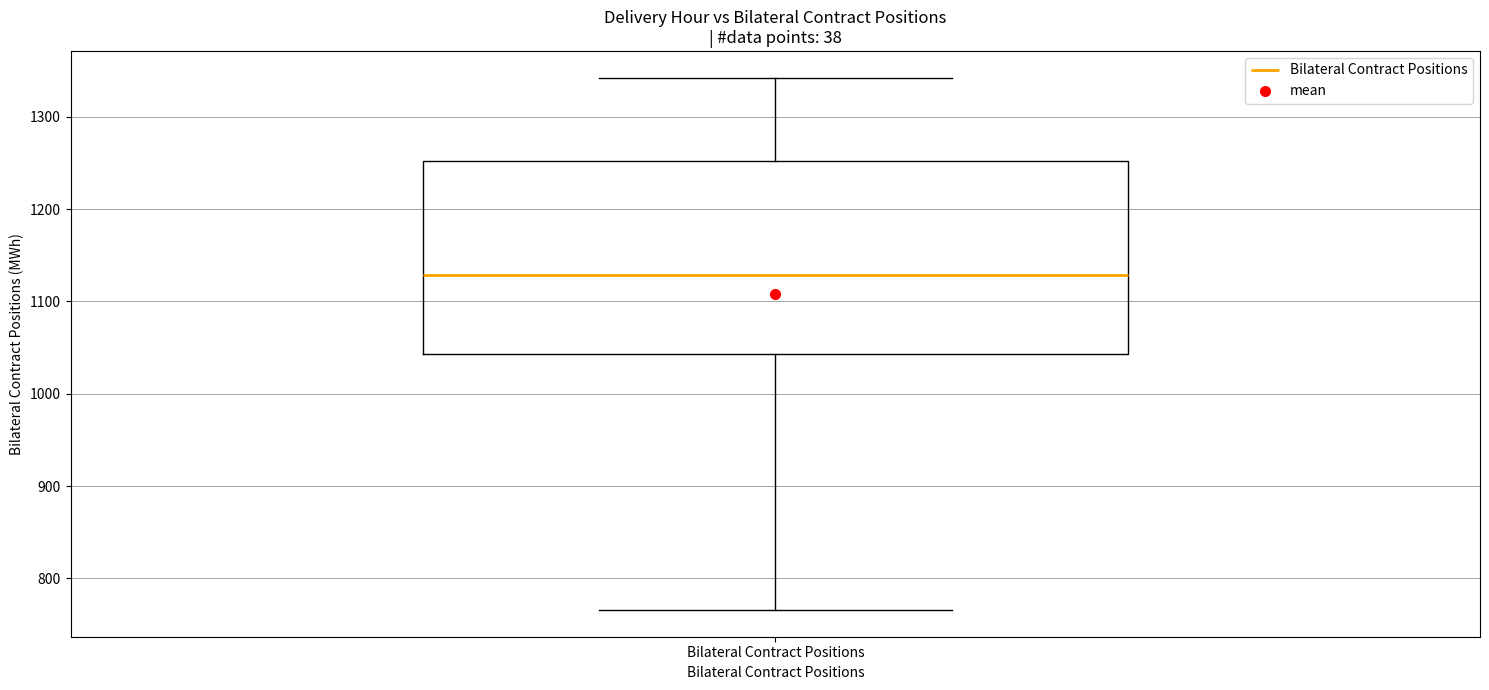

Read this box plot against the y-axis: the position of the median line, the range covered by the box, and the ends of both whiskers. The values are not printed on the chart, so give them approximately, as read against the axis.

median 1130, box 1040 to 1250, whiskers 770 to 1340